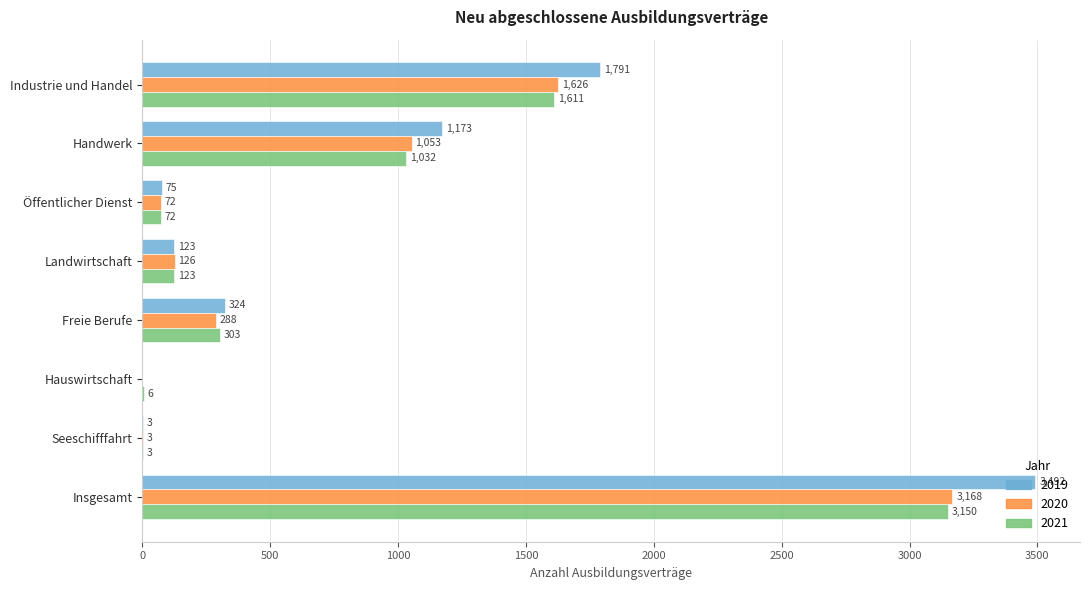

Is the value of 2020 at Industrie und Handel greater than the value of 2019 at Industrie und Handel?

No